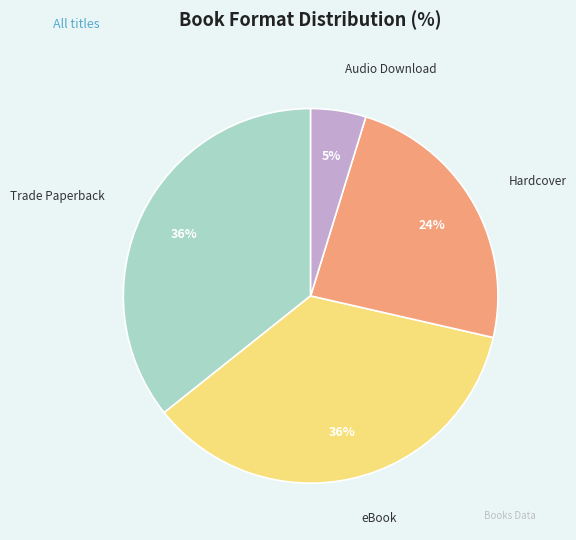

Is there a majority slice in this chart?

No